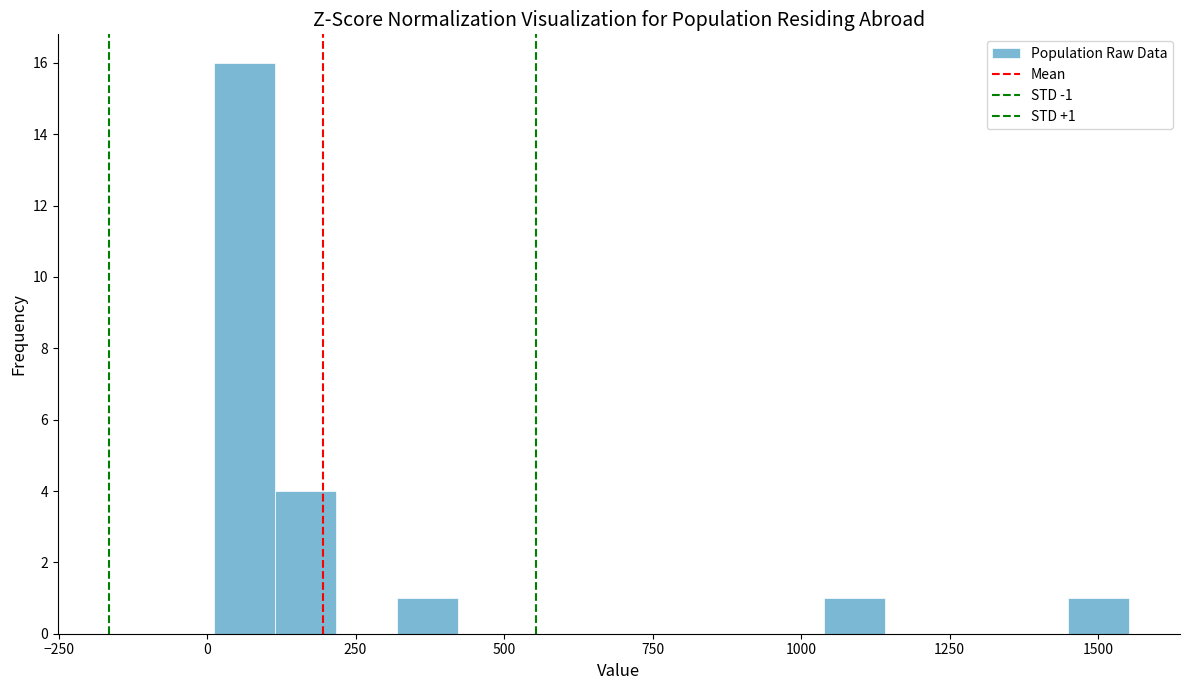

Around what value on the x-axis is the tallest bar? Give the approximate position of its centre, as read against the axis.

50